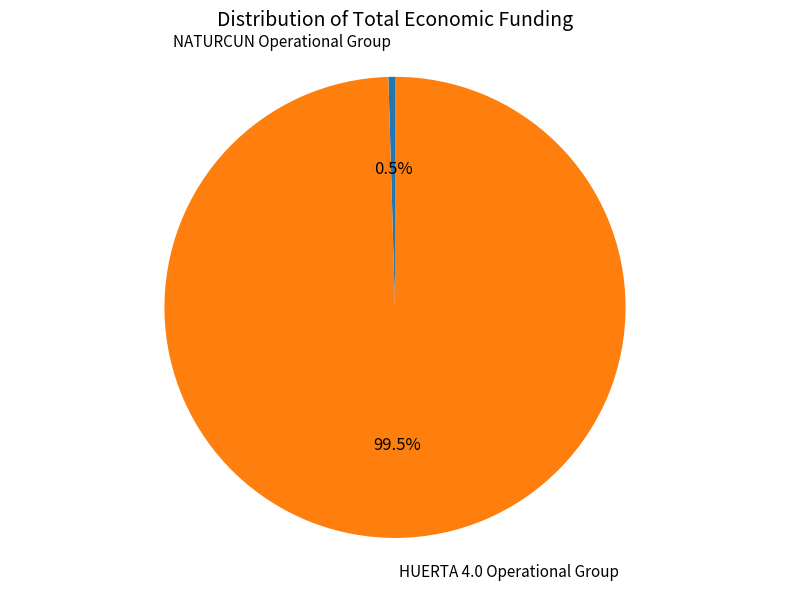

Is there a majority slice in this chart?

Yes